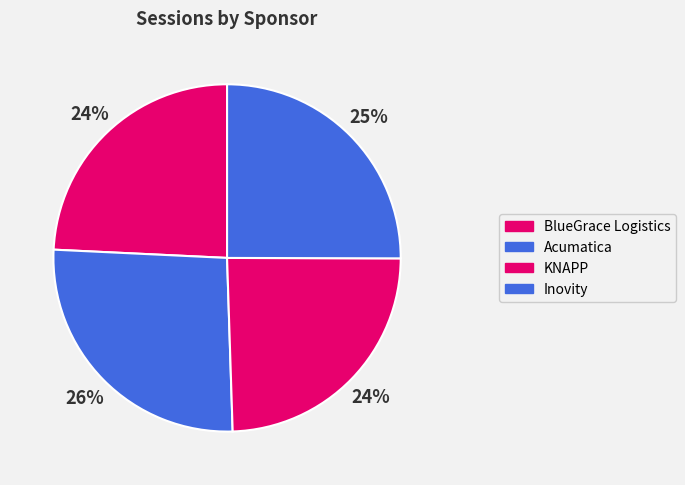

Count the number of slices in the pie.

4